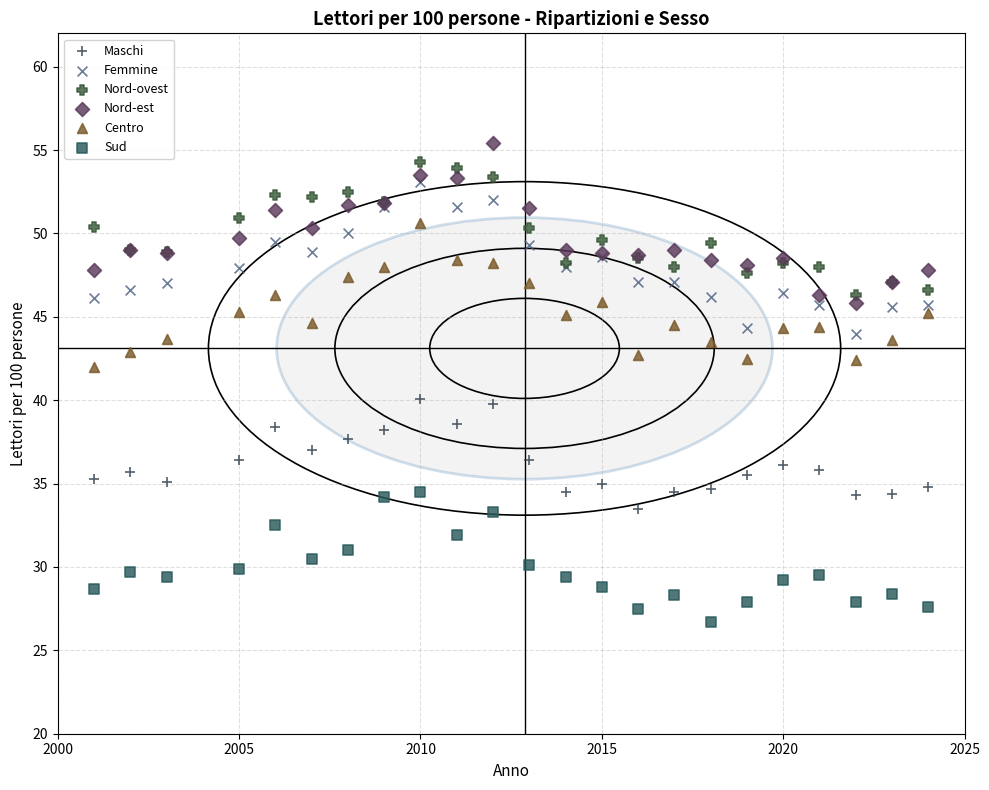

Which series reaches the minimum Y coordinate?

Sud